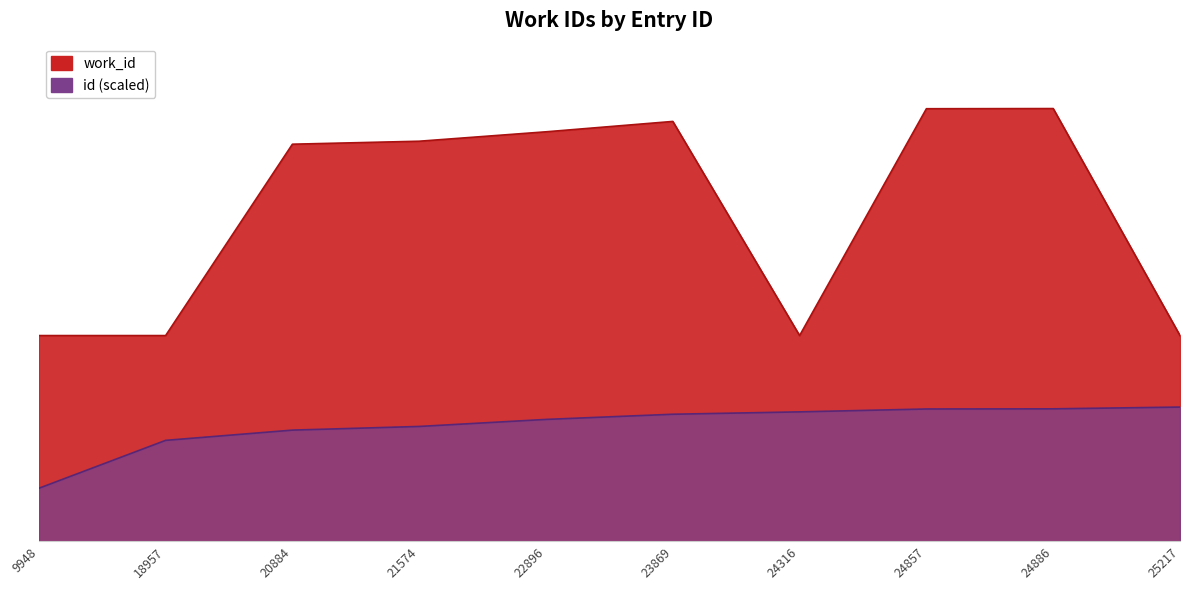

In work_id, how many points are lower than both neighbors (excluding endpoints)?

1